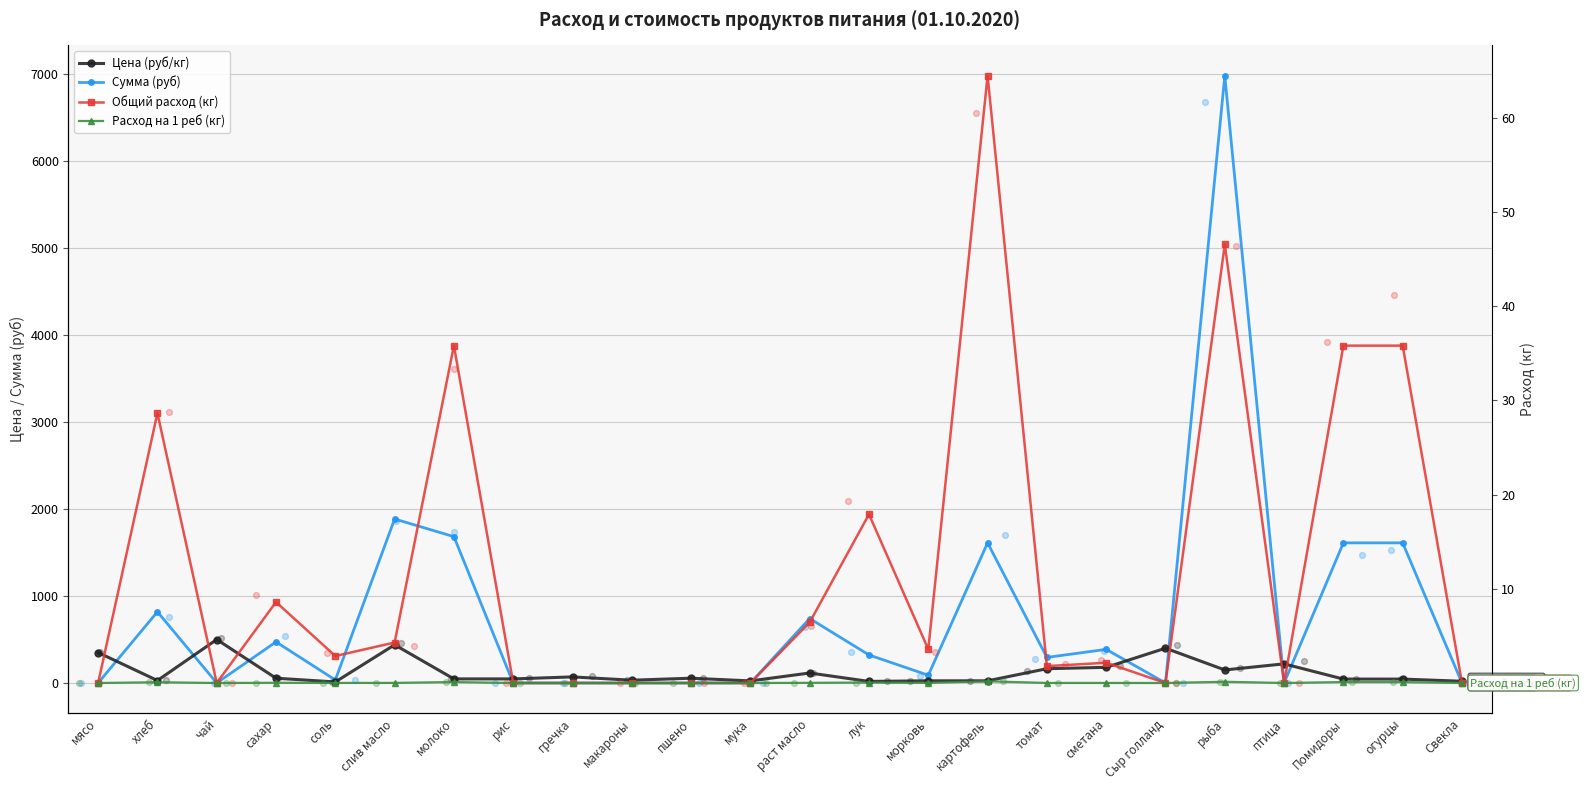

Which series contains the highest Y value?

Сумма (руб)